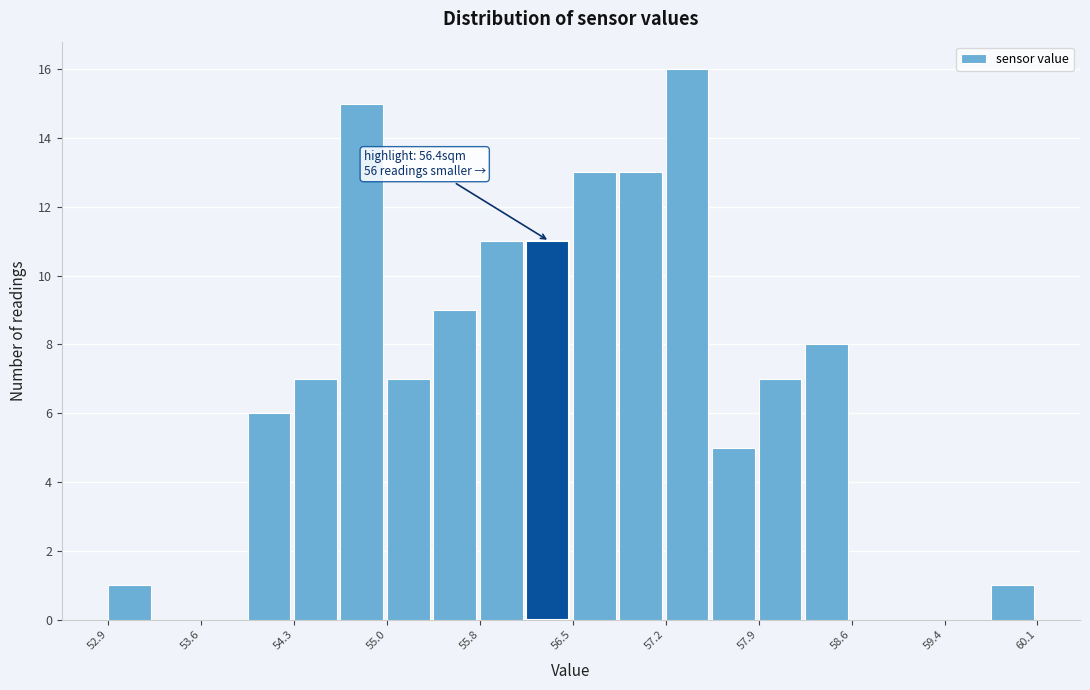

Around what value on the x-axis is the tallest bar? Give the approximate position of its centre, as read against the axis.

57.4